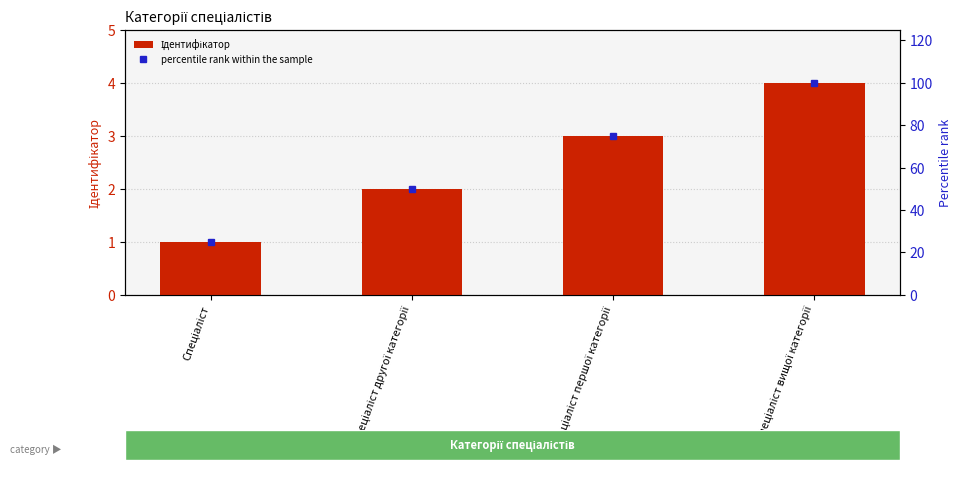

How many data points in percentile rank within the sample are less than 75?

2